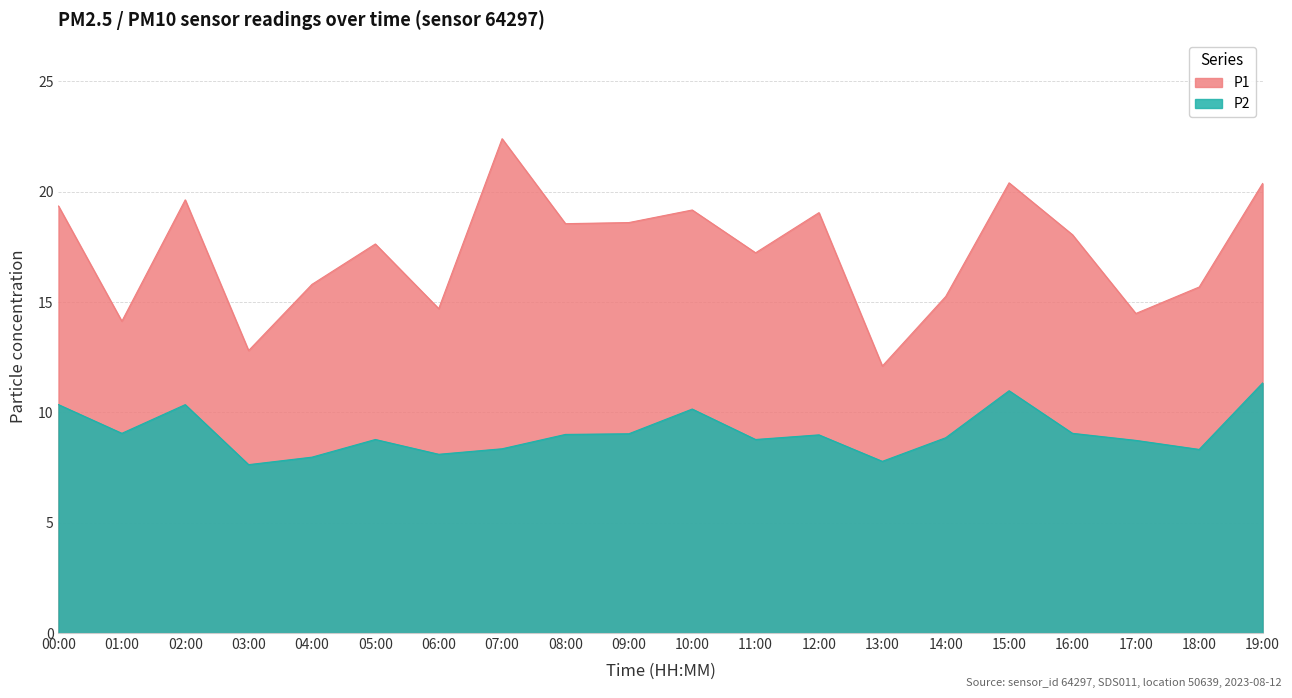

Which label corresponds to the smallest value in the chart?

03:00